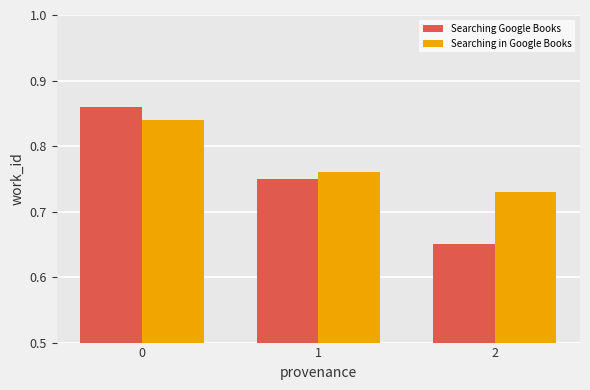

Between 1 and 2, which series saw the biggest shift?

Searching Google Books